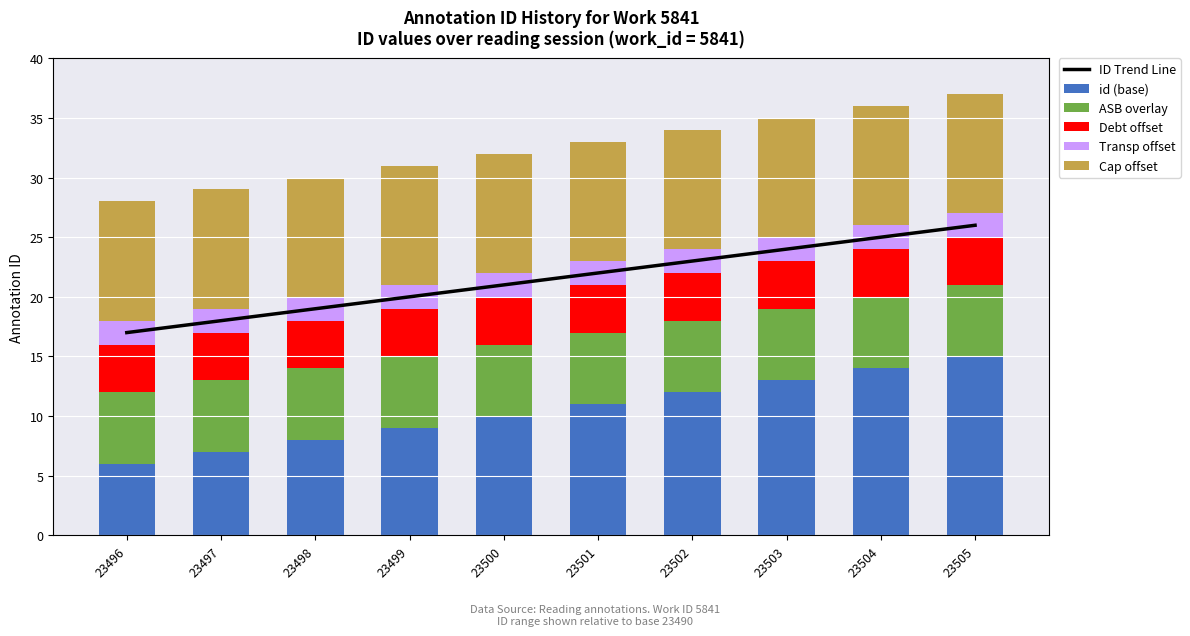

At which category is the sum across all series the highest?

23505